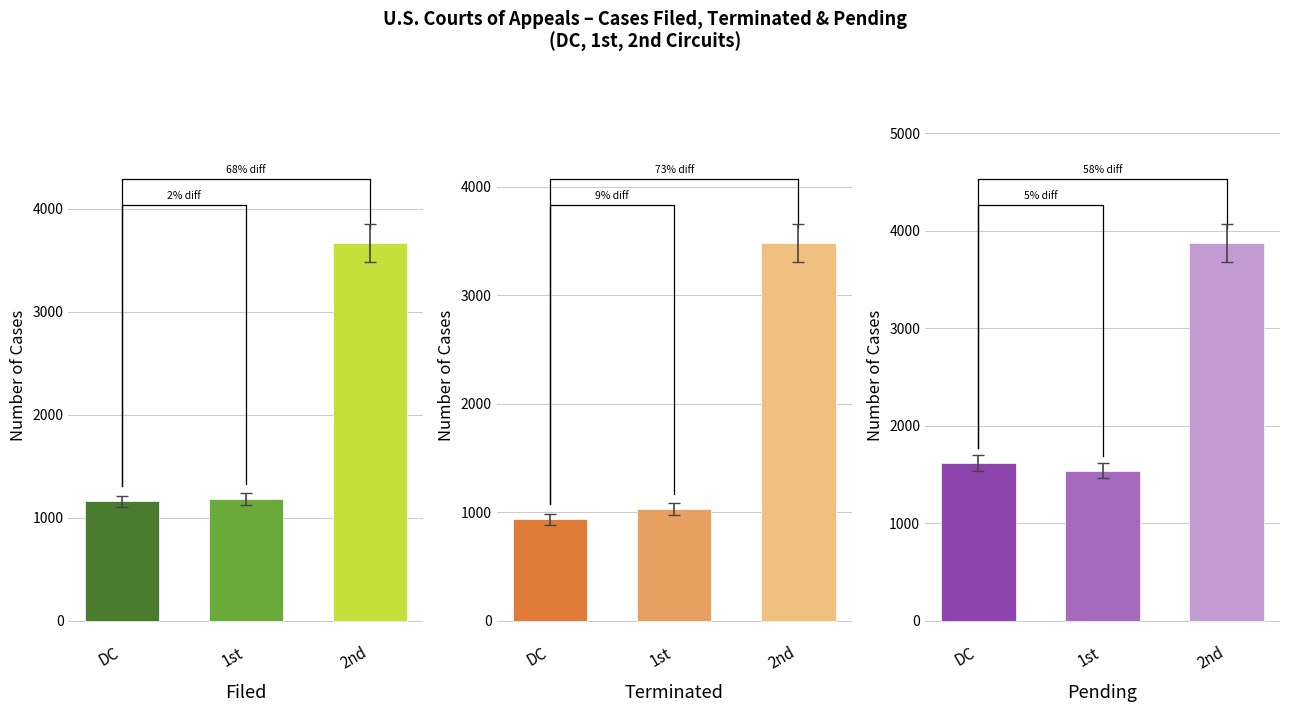

What is the maximum value for Pending?

3875